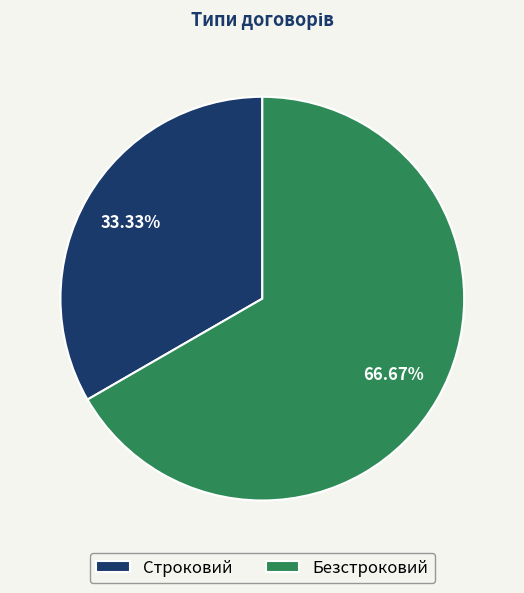

What is the smallest slice in the pie chart?

Строковий